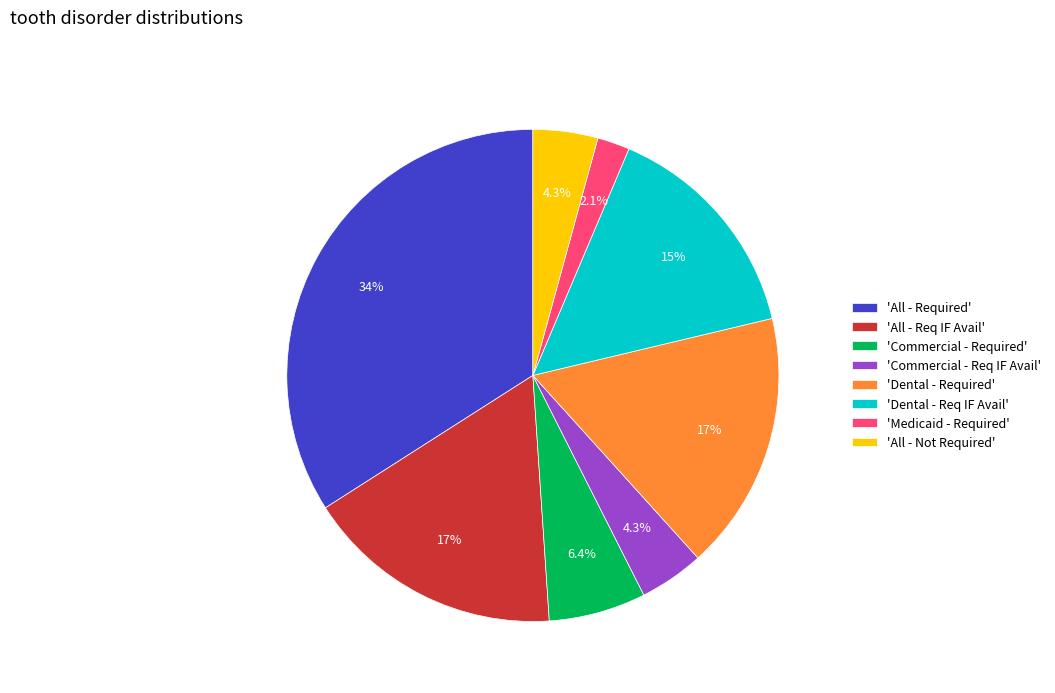

What is the total percentage of 'All - Req IF Avail' and 'Dental - Required'?

34.0%